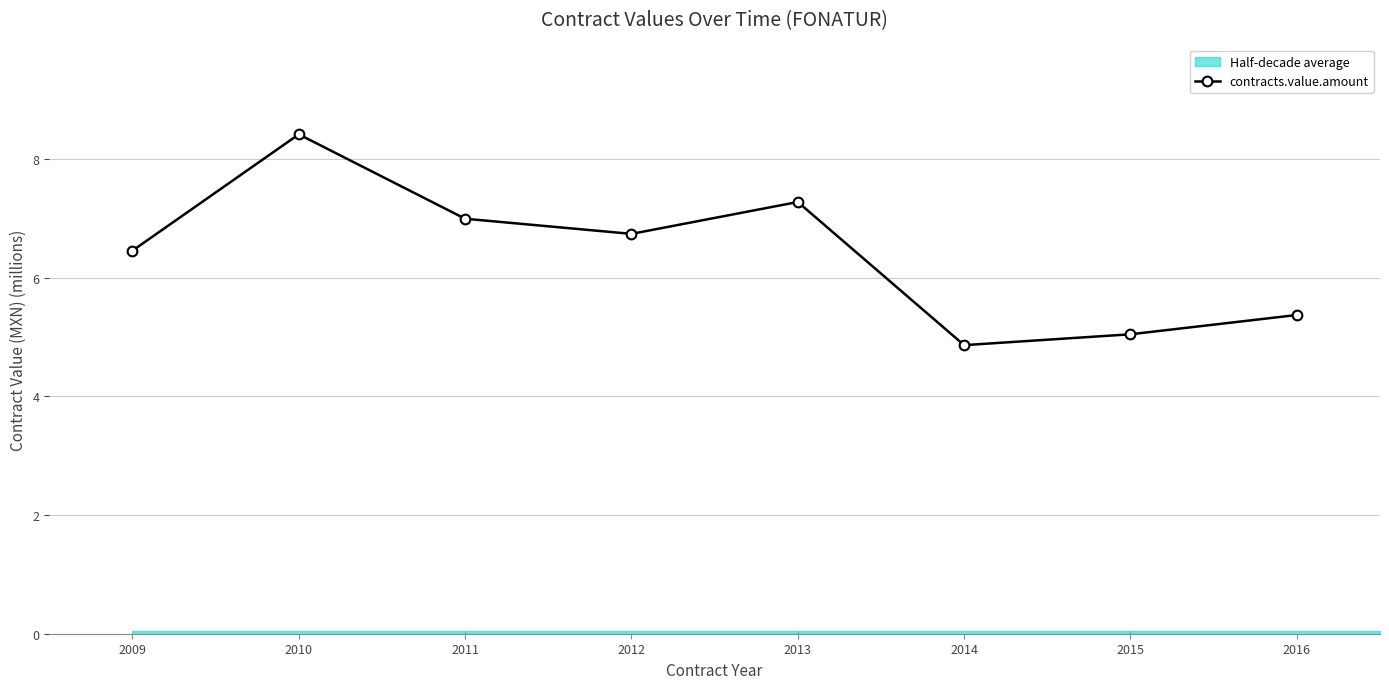

Rank the categories by value from highest to lowest.

2010, 2013, 2011, 2012, 2009, 2016, 2015, 2014